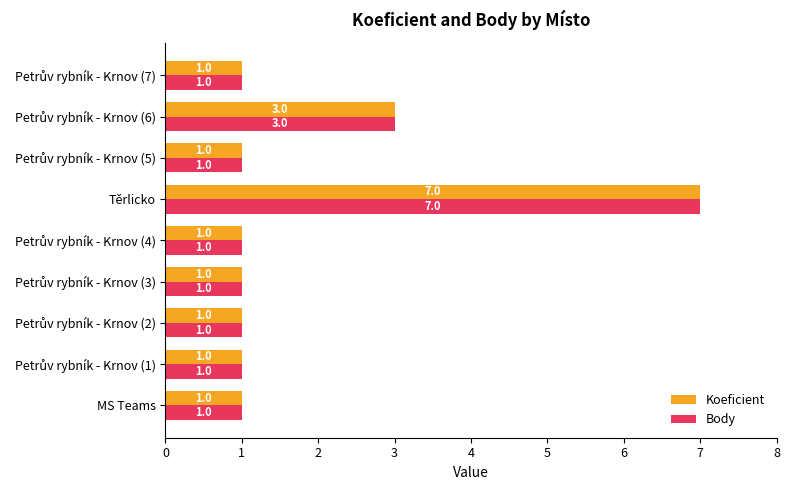

What is the lowest value of the Koeficient series?

1